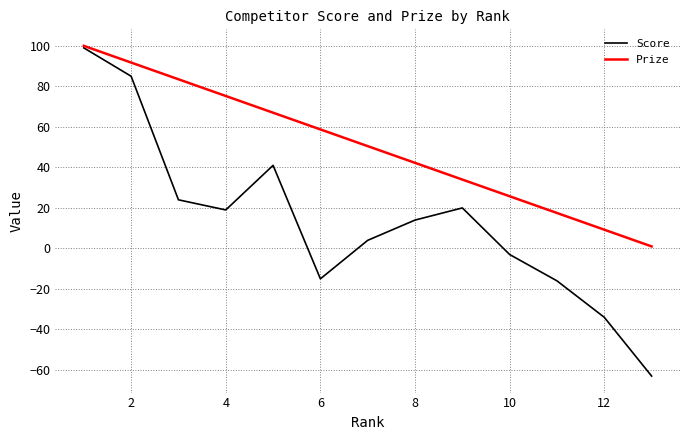

What is the difference between the maximum and minimum values in the Score series?

162.0